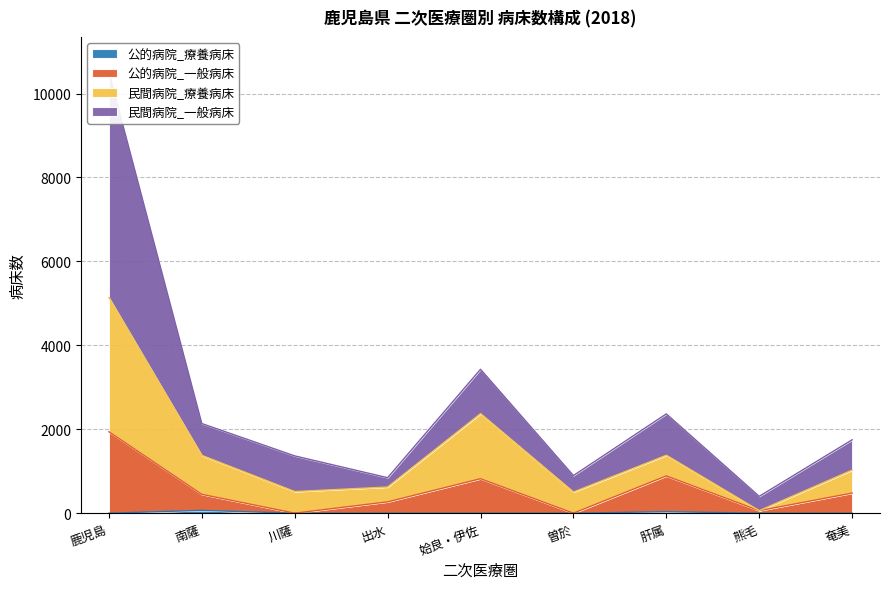

What is the difference between the highest and lowest values at 姶良・伊佐?

3429